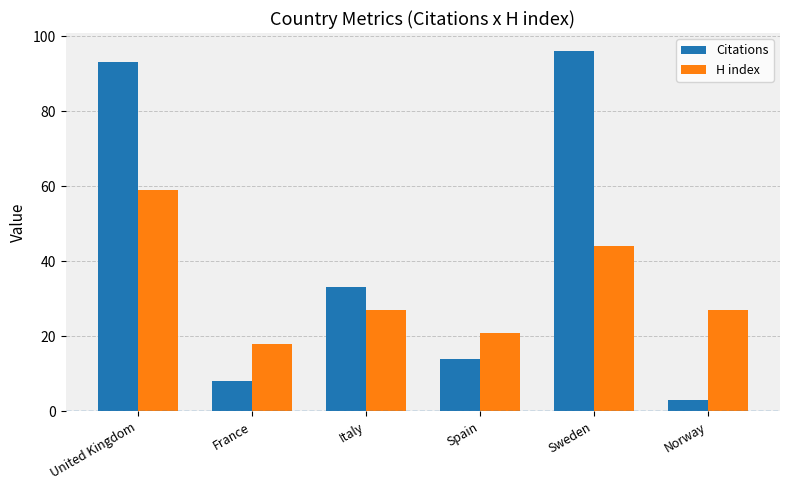

Reading left to right, list all the values displayed in this chart.

Citations: 93	8	33	14	96	3
H index: 59	18	27	21	44	27